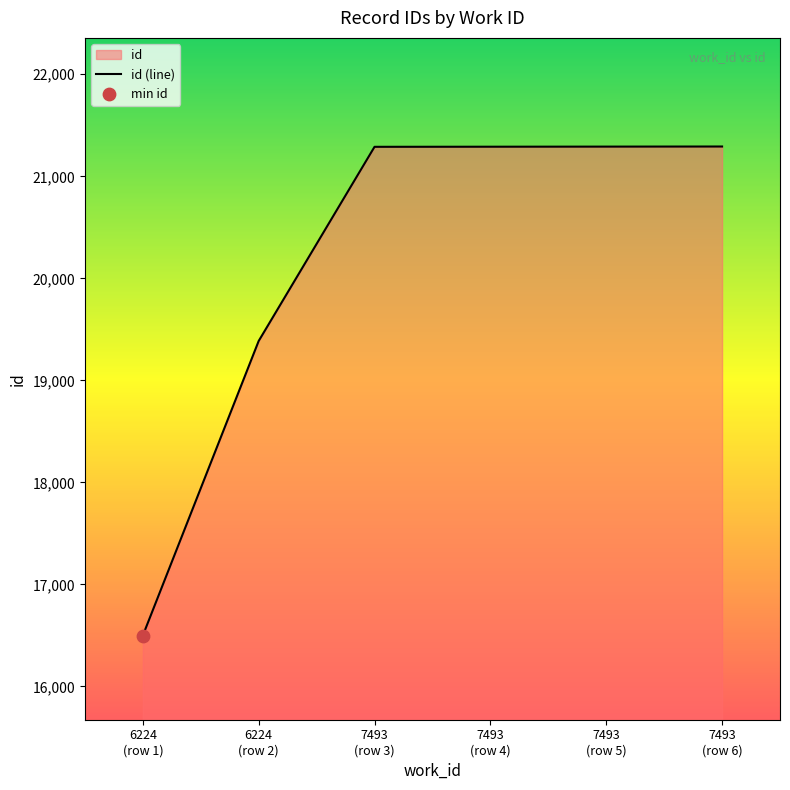

What is the minimum value shown in the chart?

16499